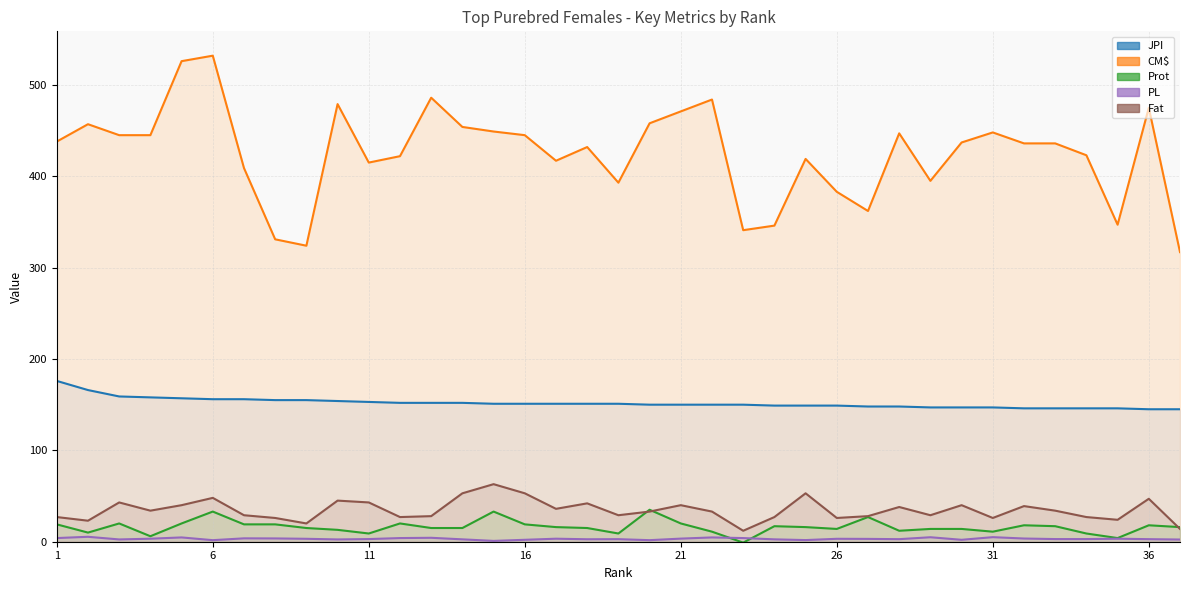

Rank the series at 31 from lowest to highest value.

PL, Prot, Fat, JPI, CM$